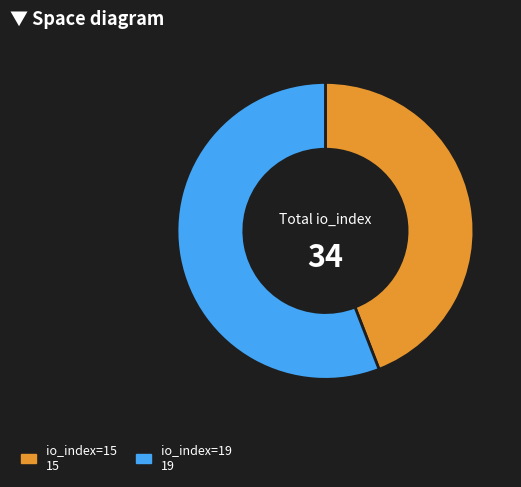

Is it true that io_index=19 is 56% of the pie?

True